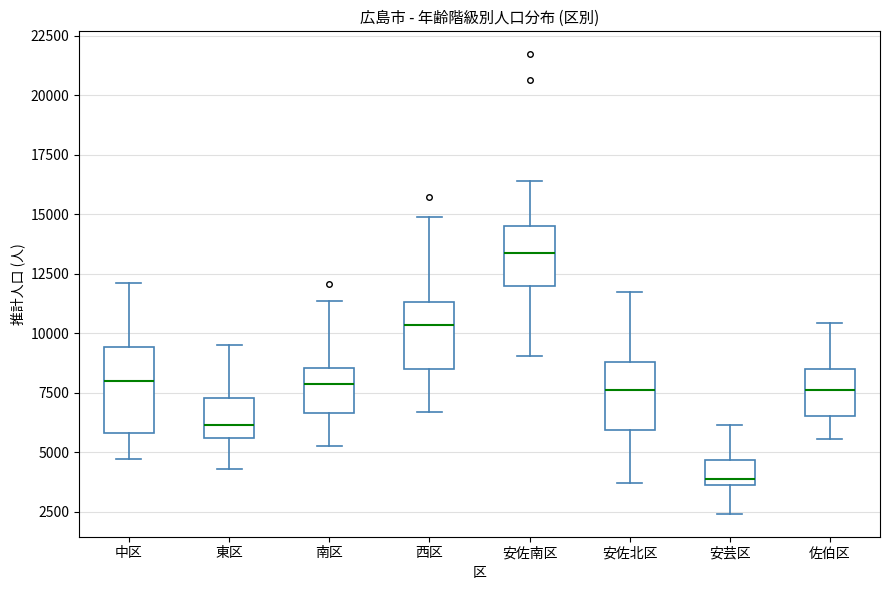

Which box has the lowest median line?

安芸区